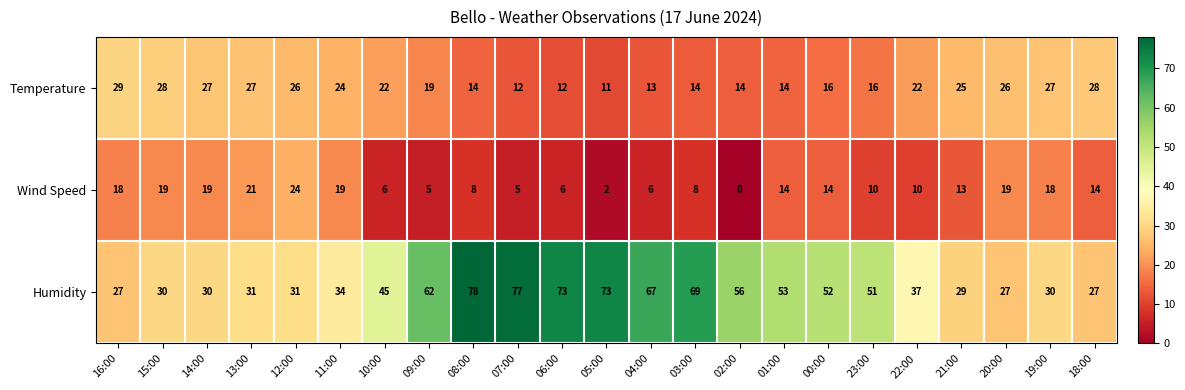

What is the difference between the second highest and minimum values in the Humidity series?

50